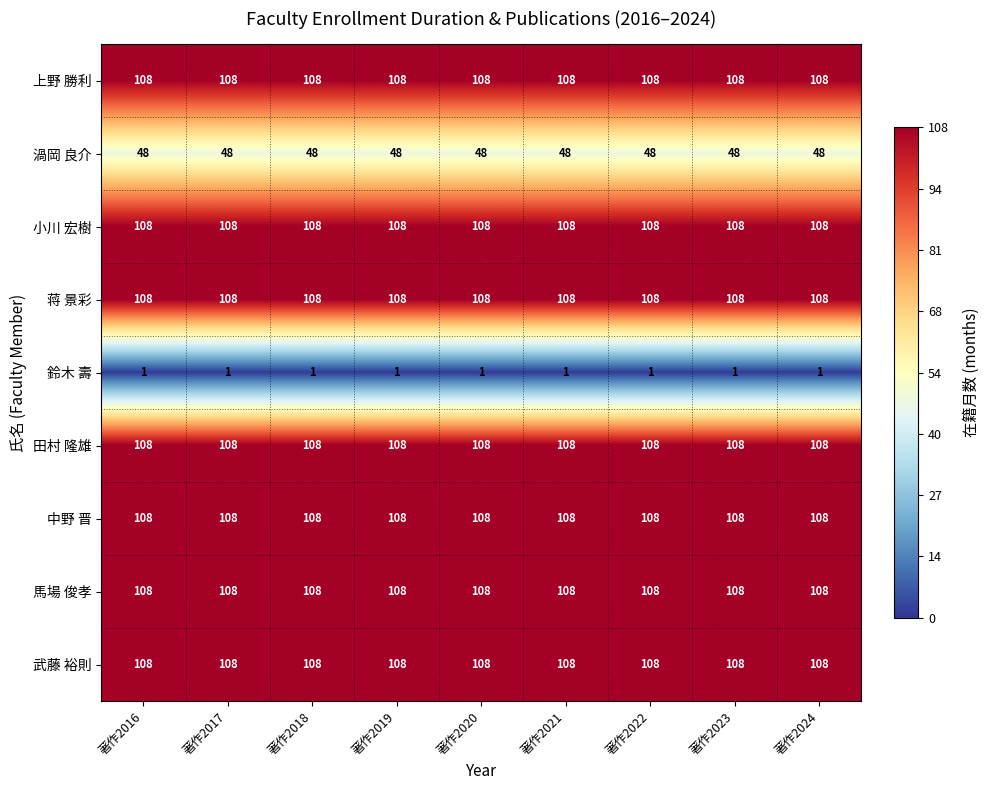

At how many categories does at least one series exceed 18?

9